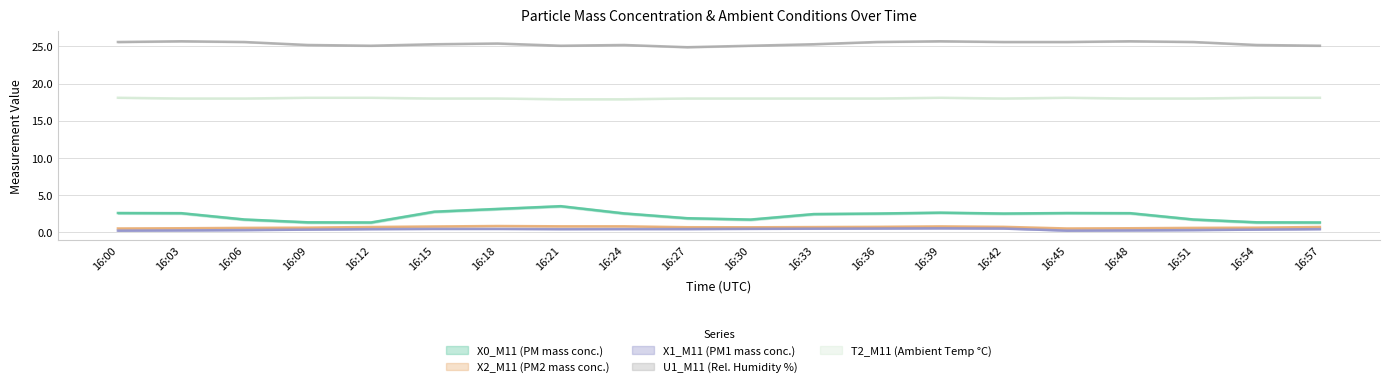

Which category has the lowest value across all series?

16:00